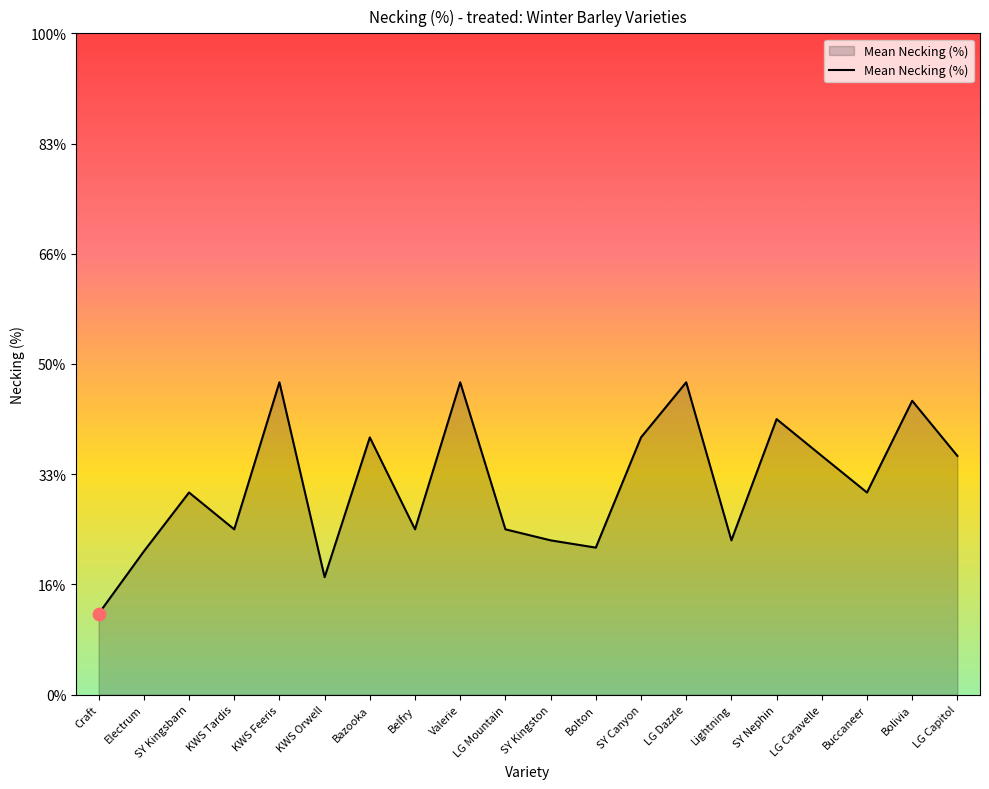

Approximately how many times larger is the value at Valerie compared to KWS Feeris?

1.0